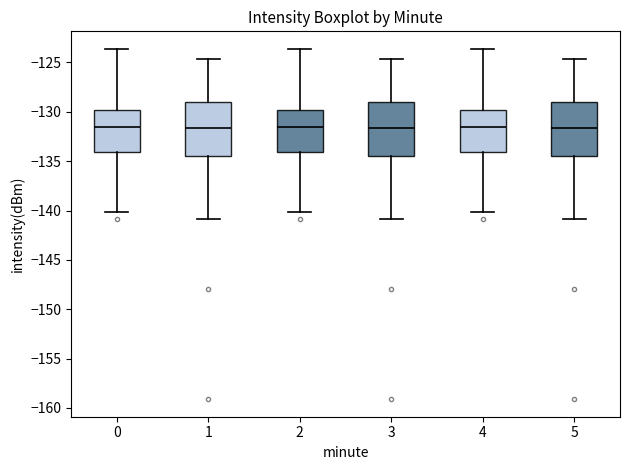

Reading left to right, read every box against the y-axis: the position of its median line, the range the box covers, and the ends of its whiskers. The values are not printed on the chart, so give them approximately, as read against the axis.

0: median -131.5, box -134.0 to -130.0, whiskers -140.0 to -123.5
1: median -131.5, box -134.5 to -129.0, whiskers -141.0 to -124.5
2: median -131.5, box -134.0 to -130.0, whiskers -140.0 to -123.5
3: median -131.5, box -134.5 to -129.0, whiskers -141.0 to -124.5
4: median -131.5, box -134.0 to -130.0, whiskers -140.0 to -123.5
5: median -131.5, box -134.5 to -129.0, whiskers -141.0 to -124.5